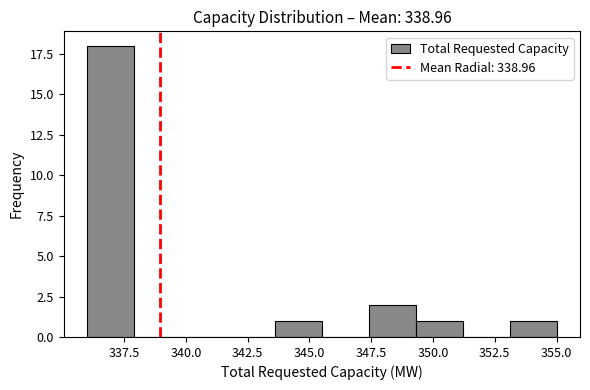

Around what value on the x-axis is the tallest bar? Give the approximate position of its centre, as read against the axis.

337.0